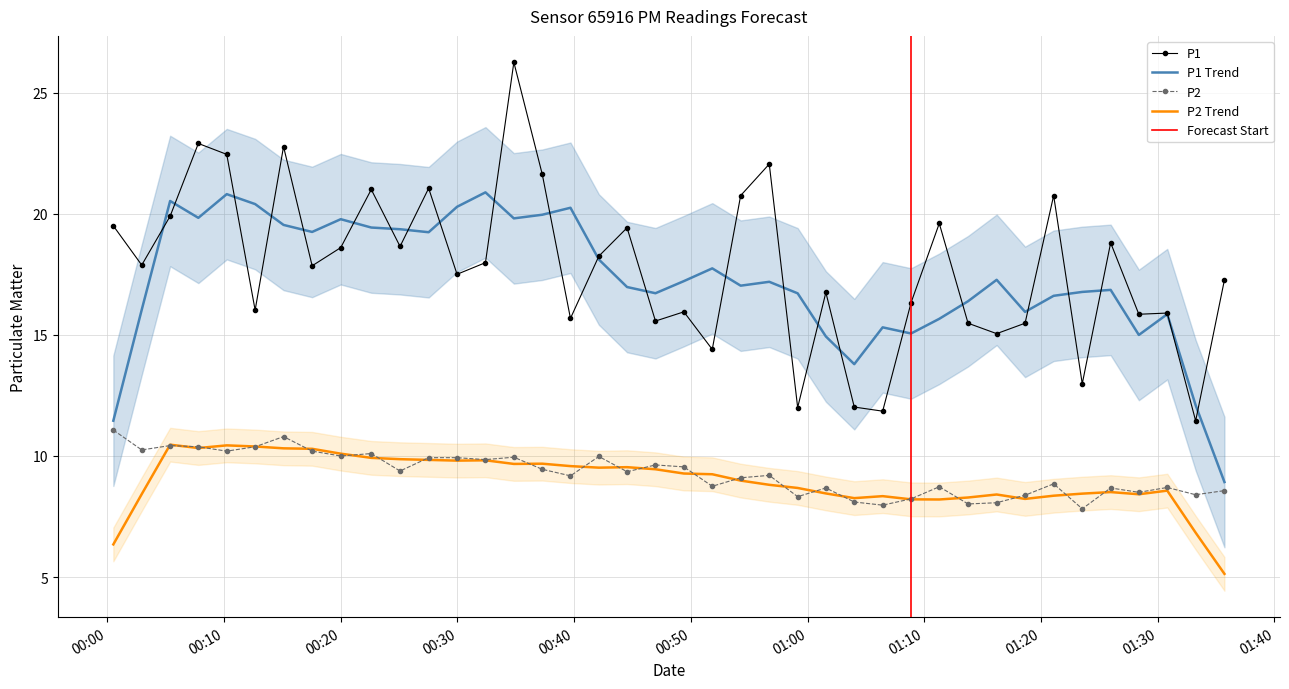

What is the highest value of the P1 Trend series?

20.9